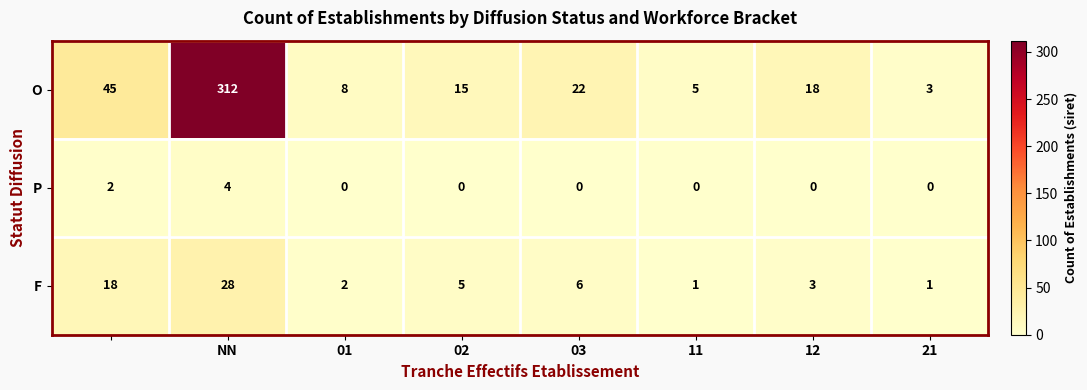

List the series in order of their peak value, highest first.

O, F, P